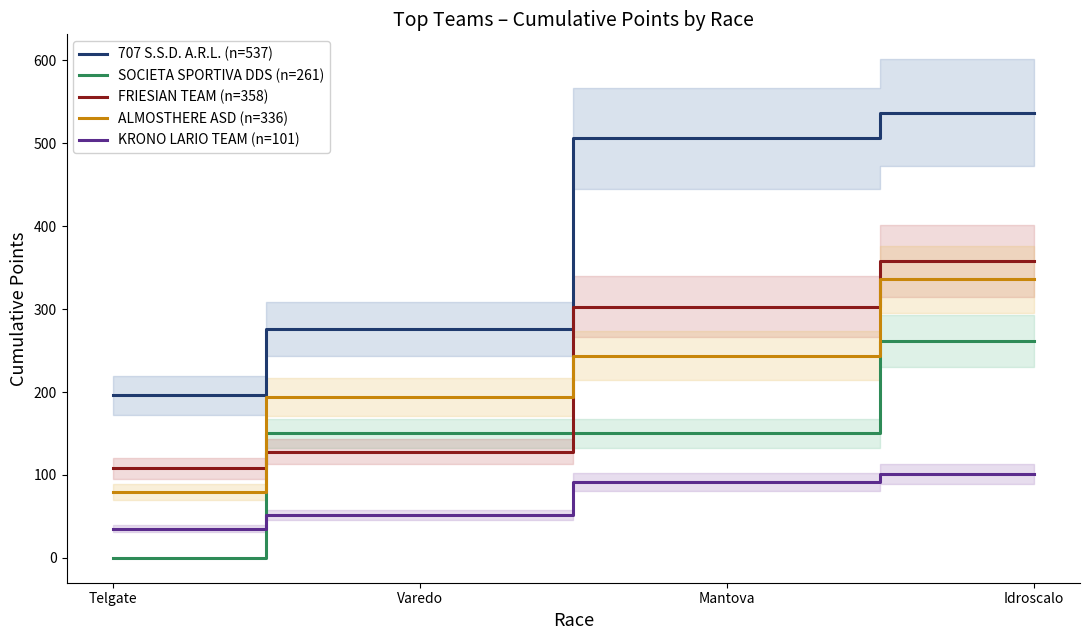

What position from the right is Idroscalo?

1